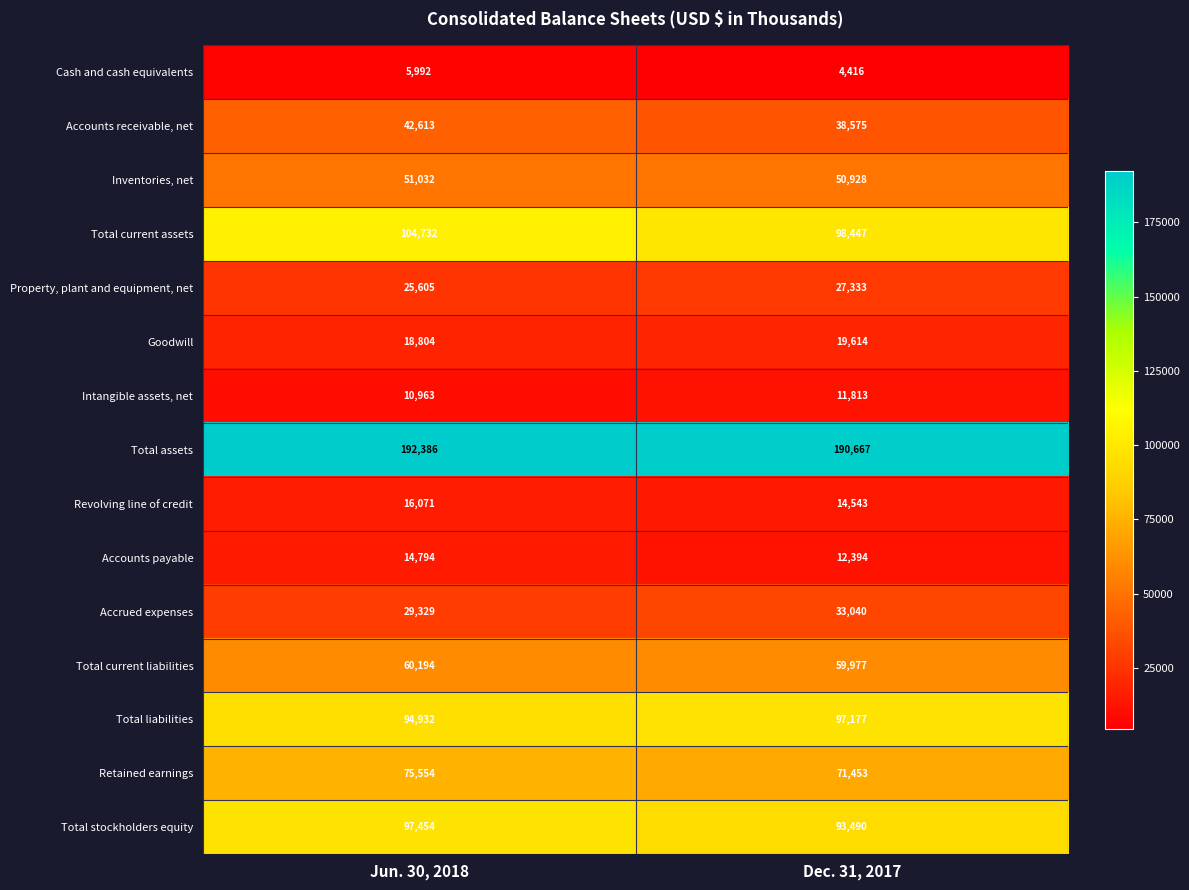

At Dec. 31, 2017, list the series in order from largest to smallest.

Total assets, Total current assets, Total liabilities, Total stockholders equity, Retained earnings, Total current liabilities, Inventories, net, Accounts receivable, net, Accrued expenses, Property, plant and equipment, net, Goodwill, Revolving line of credit, Accounts payable, Intangible assets, net, Cash and cash equivalents